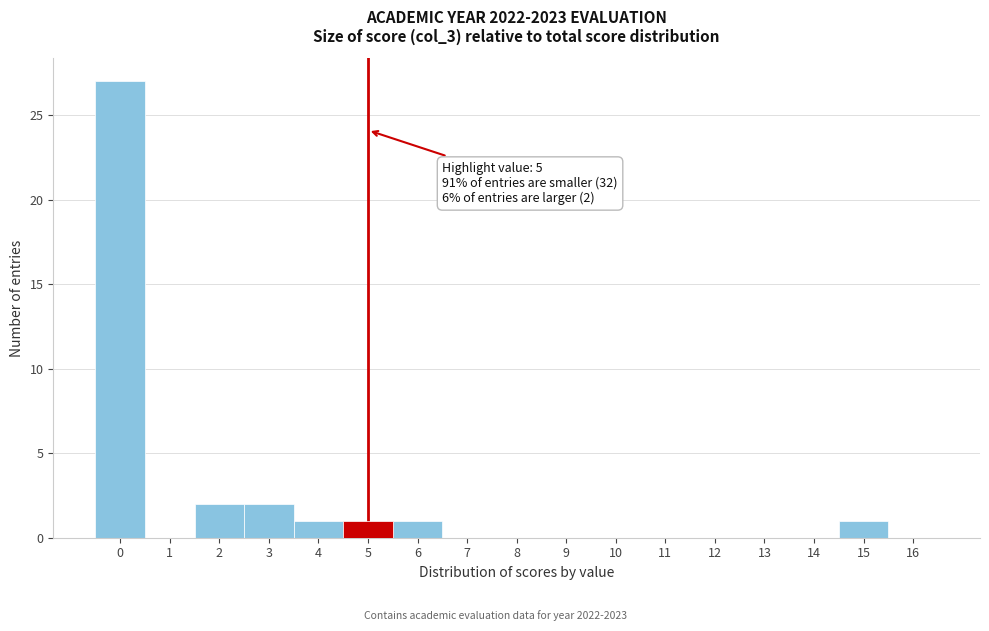

Which range on the x-axis has the tallest bar?

-0.5 to 0.5